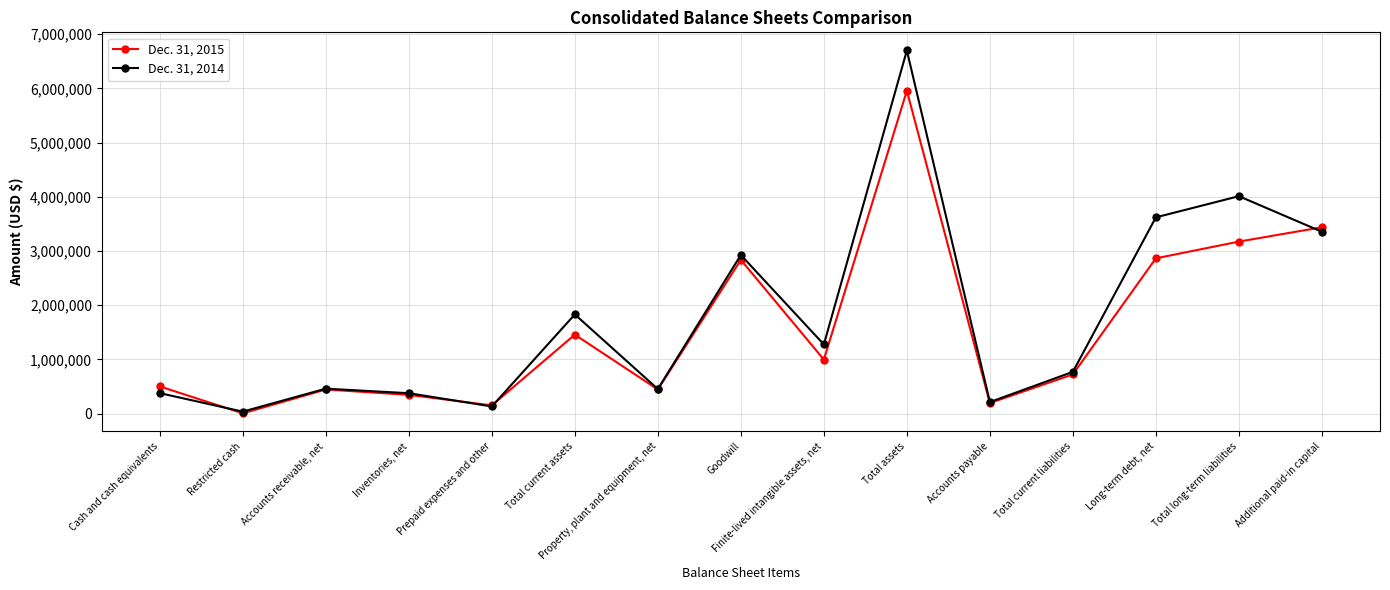

What is the smallest value displayed?

5694